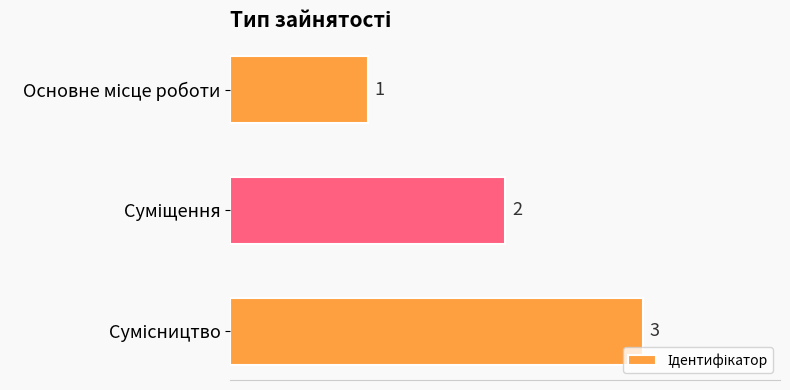

How many values are between 1 and 3?

3